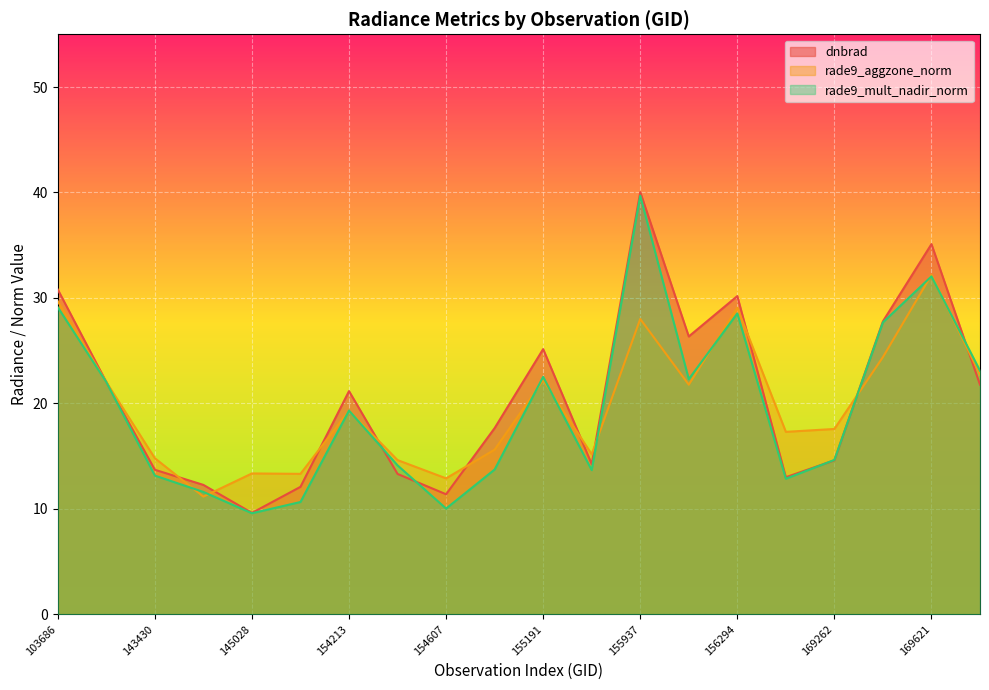

True or false: rade9_aggzone_norm has a value of 8.5 at 143237.

False